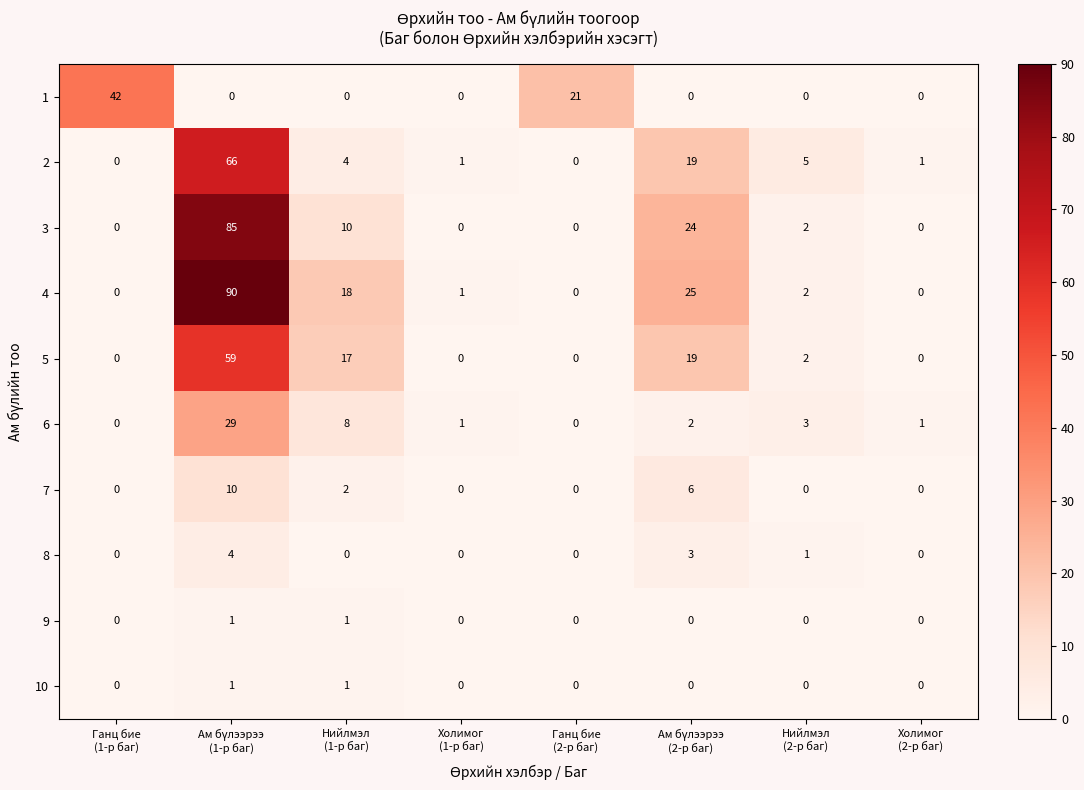

Count the 1 values in the range 0 to 21.

7